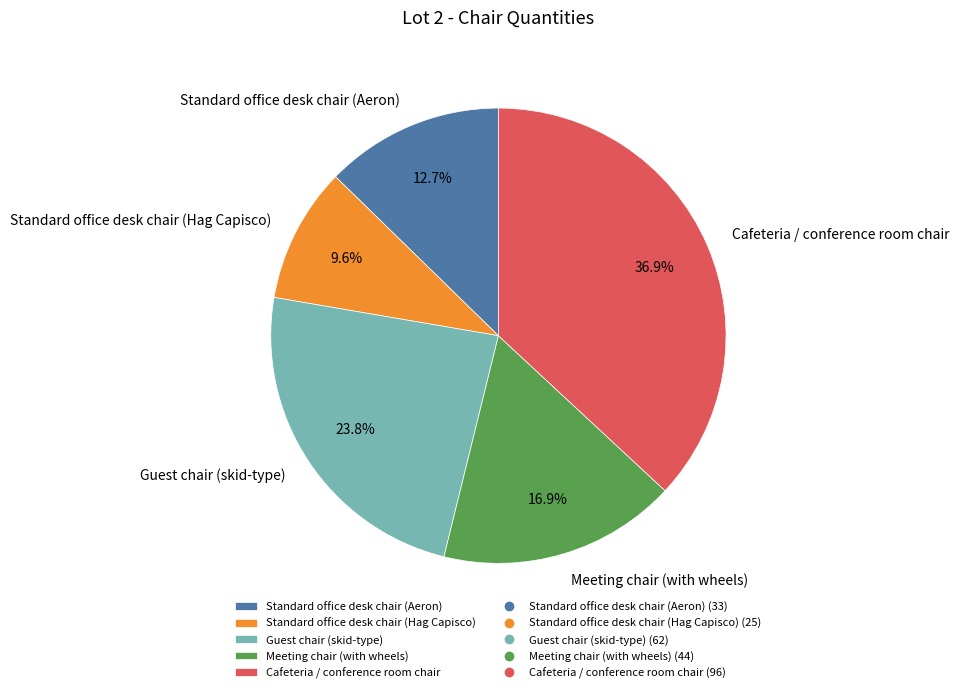

What is the smallest slice in the pie chart?

Standard office desk chair (Hag Capisco)